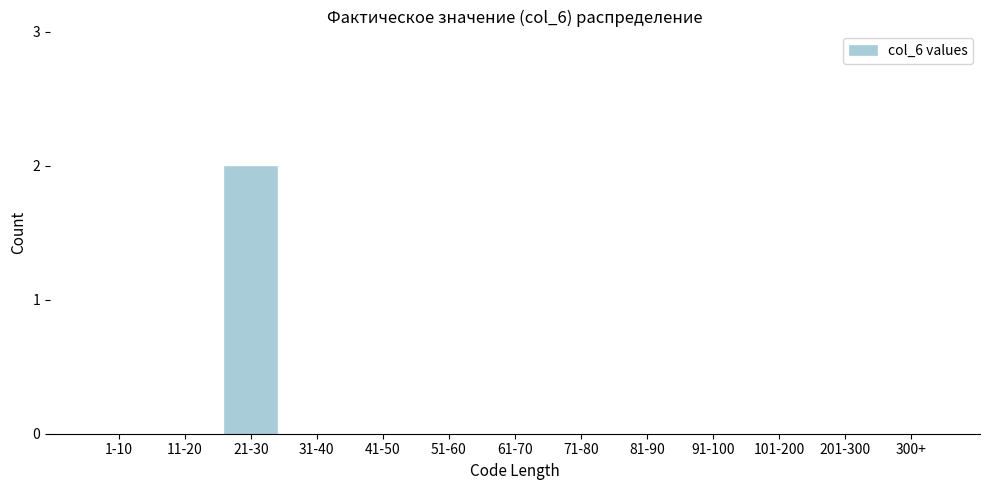

Reading left to right, what are all the values shown in this chart?

1-10=0	11-20=0	21-30=2	31-40=0	41-50=0	51-60=0	61-70=0	71-80=0	81-90=0	91-100=0	101-200=0	201-300=0	300+=0